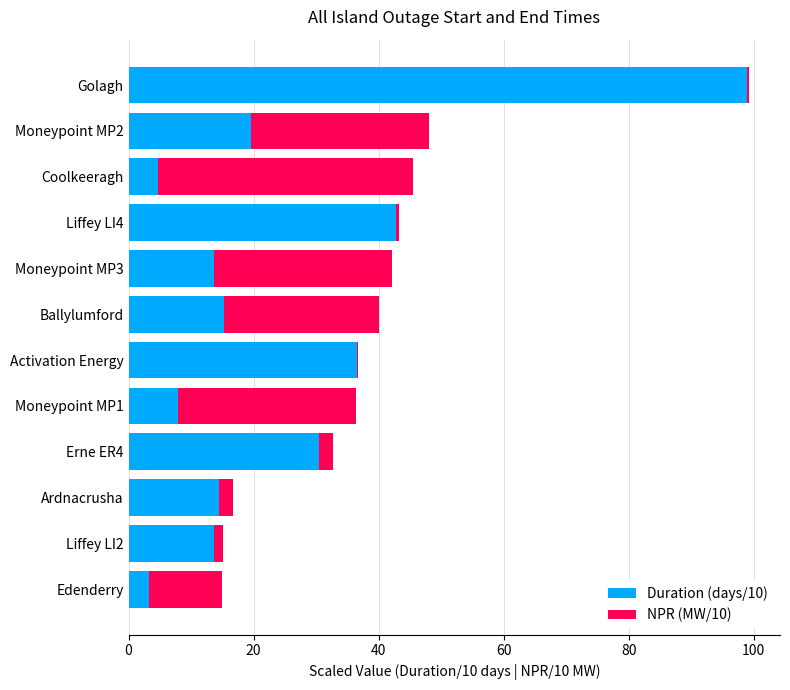

Which category has the highest value in the Duration (days/10) series?

Golagh